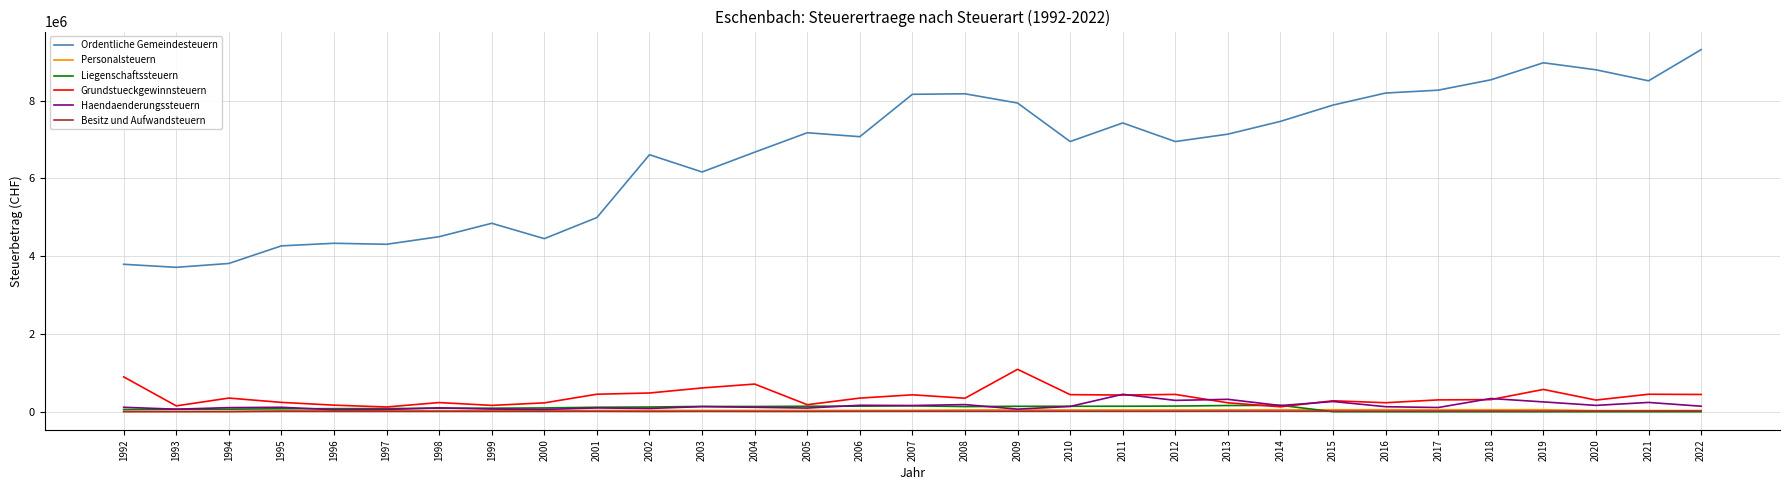

True or false: Personalsteuern and Ordentliche Gemeindesteuern intersect in this chart.

False